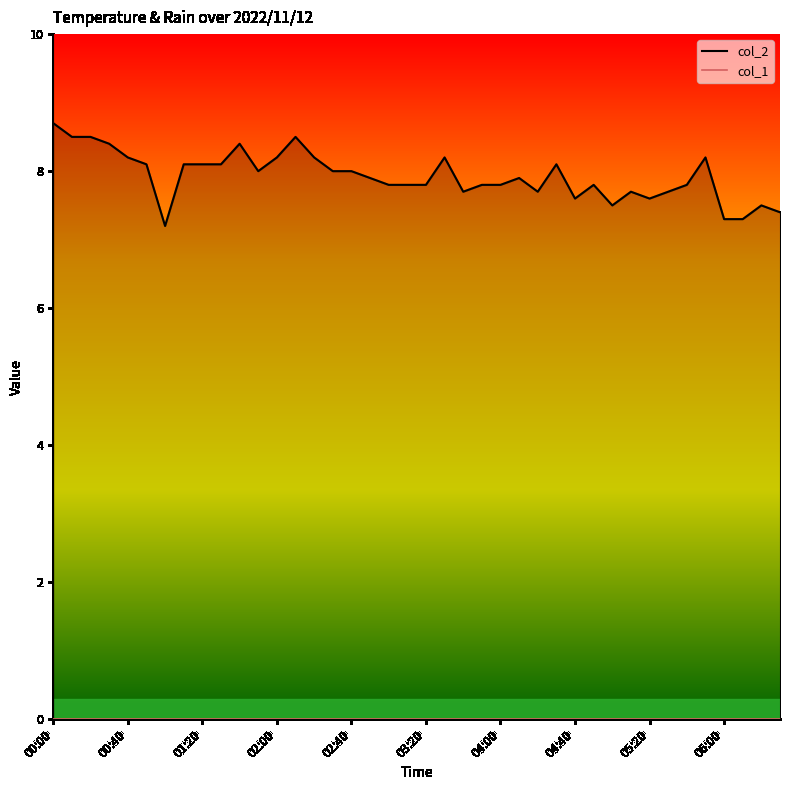

Reading right to left, transcribe all the data shown in this chart.

06:30=7.4	06:20=7.5	06:10=7.3	06:00=7.3	05:50=8.2	05:40=7.8	05:30=7.7	05:20=7.6	05:10=7.7	05:00=7.5	04:50=7.8	04:40=7.6	04:30=8.1	04:20=7.7	04:10=7.9	04:00=7.8	03:50=7.8	03:40=7.7	03:30=8.2	03:20=7.8	03:10=7.8	03:00=7.8	02:50=7.9	02:40=8.0	02:30=8.0	02:20=8.2	02:10=8.5	02:00=8.2	01:50=8.0	01:40=8.4	01:30=8.1	01:20=8.1	01:10=8.1	01:00=7.2	00:50=8.1	00:40=8.2	00:30=8.4	00:20=8.5	00:10=8.5	00:00=8.7